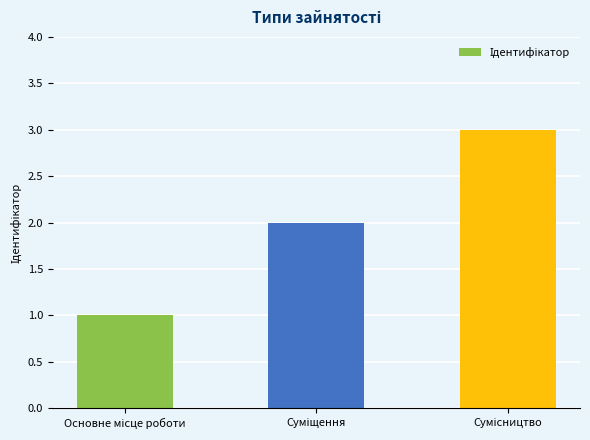

What is the sum of all values?

6